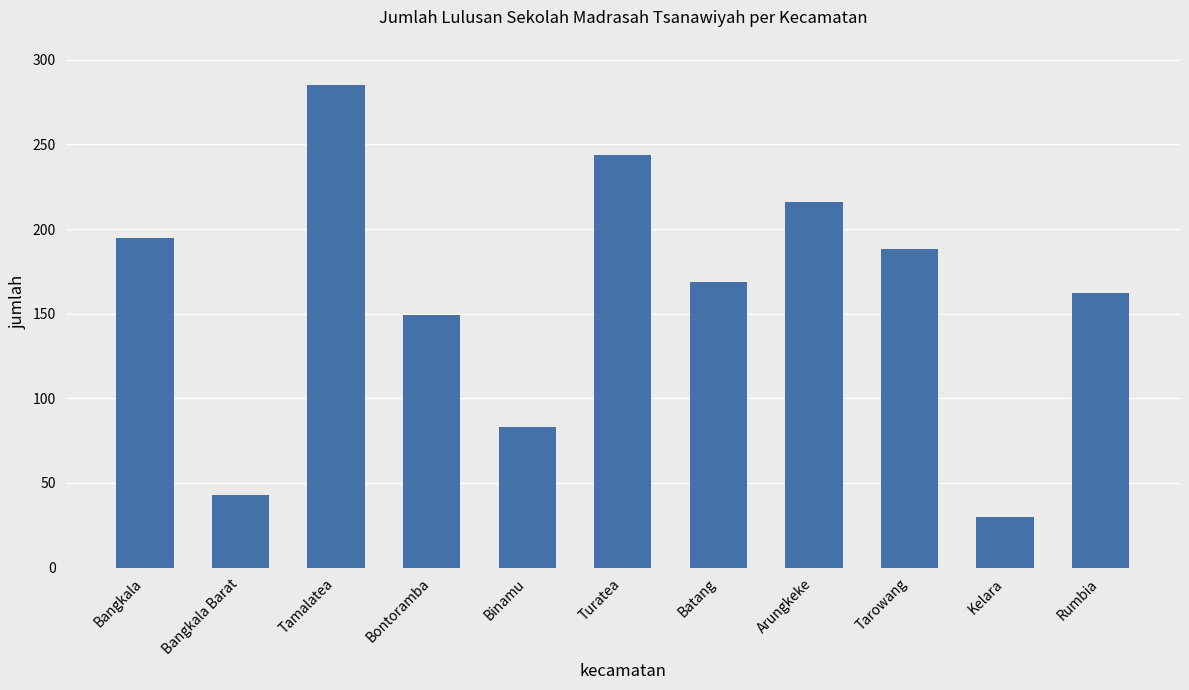

What is the smallest value displayed?

30